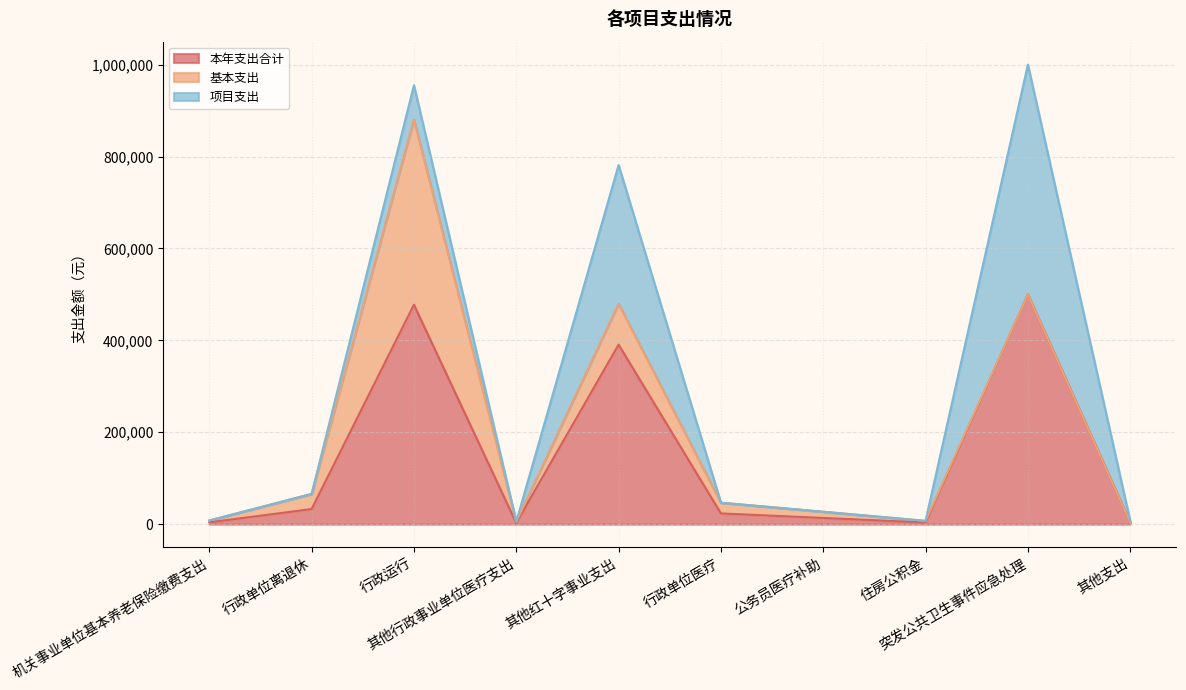

The value of 本年支出合计 at 其他红十字事业支出 is 587395.6. True or false?

False